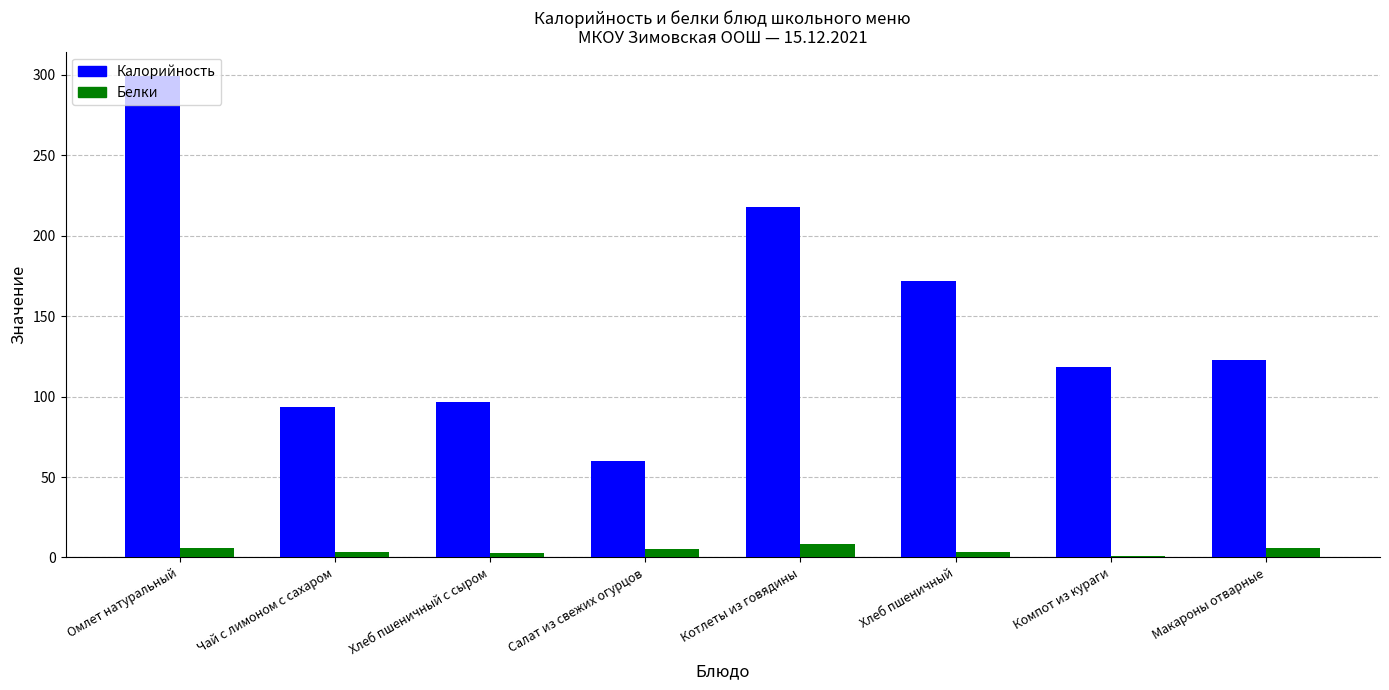

What is the greatest value displayed?

299.4